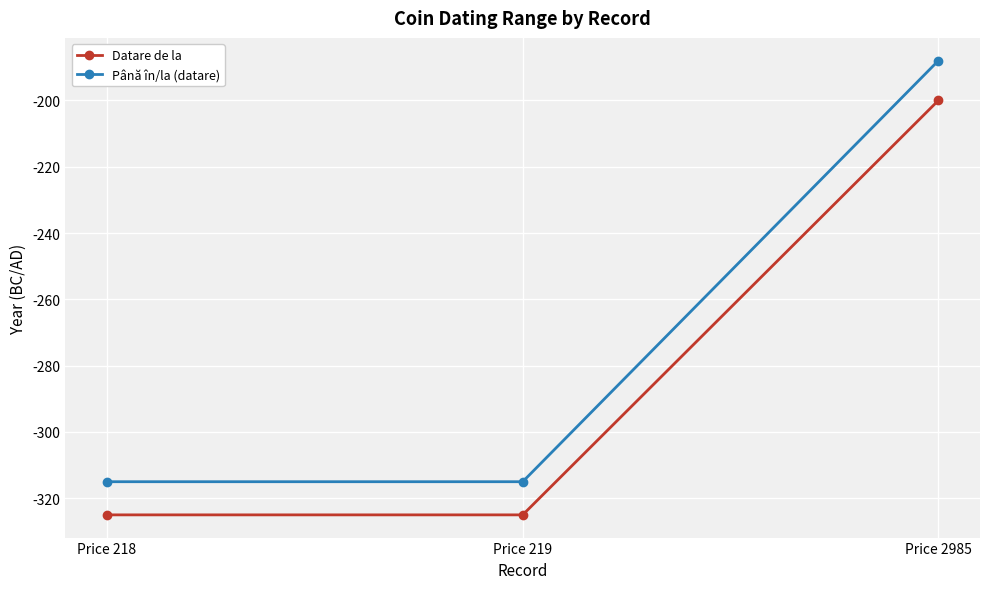

Which series has the largest total across all categories?

Până în/la (datare)